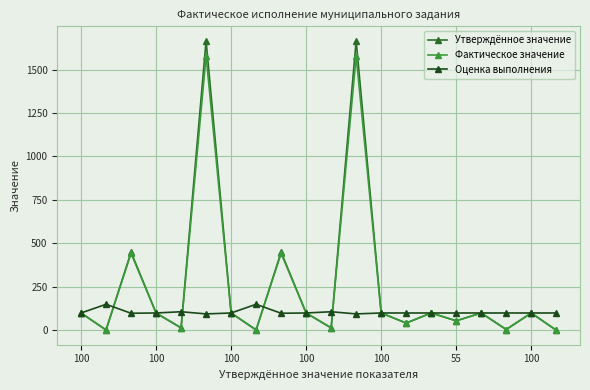

What is the sum of all Фактическое значение values?

4979.0